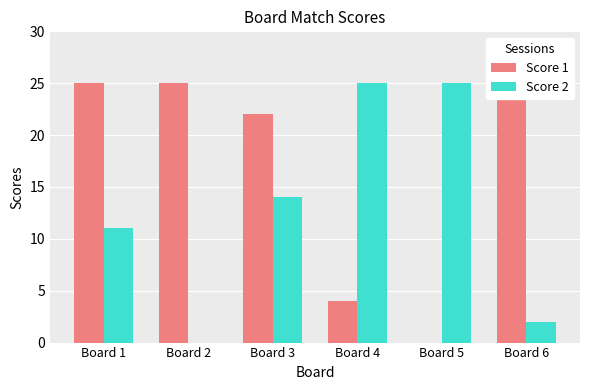

Reading left to right, transcribe all the data shown in this chart.

Score 1: Board 1=25	Board 2=25	Board 3=22	Board 4=4	Board 5=0	Board 6=25
Score 2: Board 1=11	Board 2=0	Board 3=14	Board 4=25	Board 5=25	Board 6=2